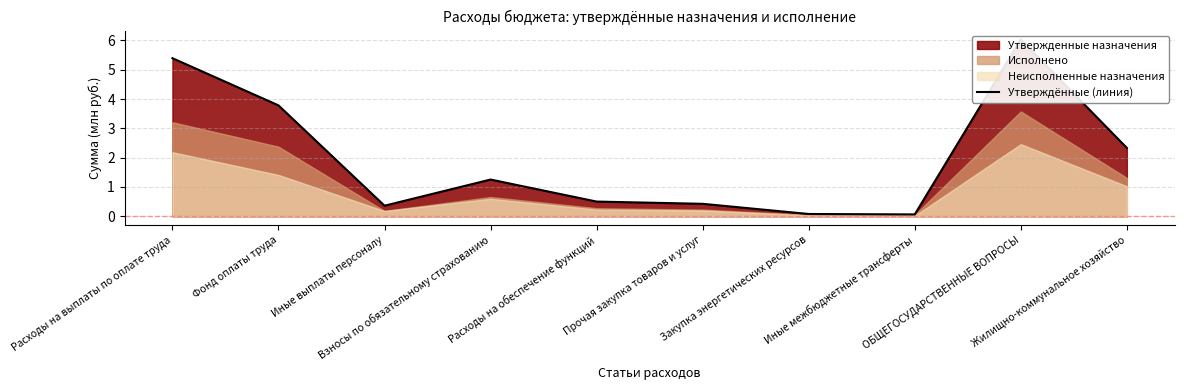

What is the sum of all values?

20.2